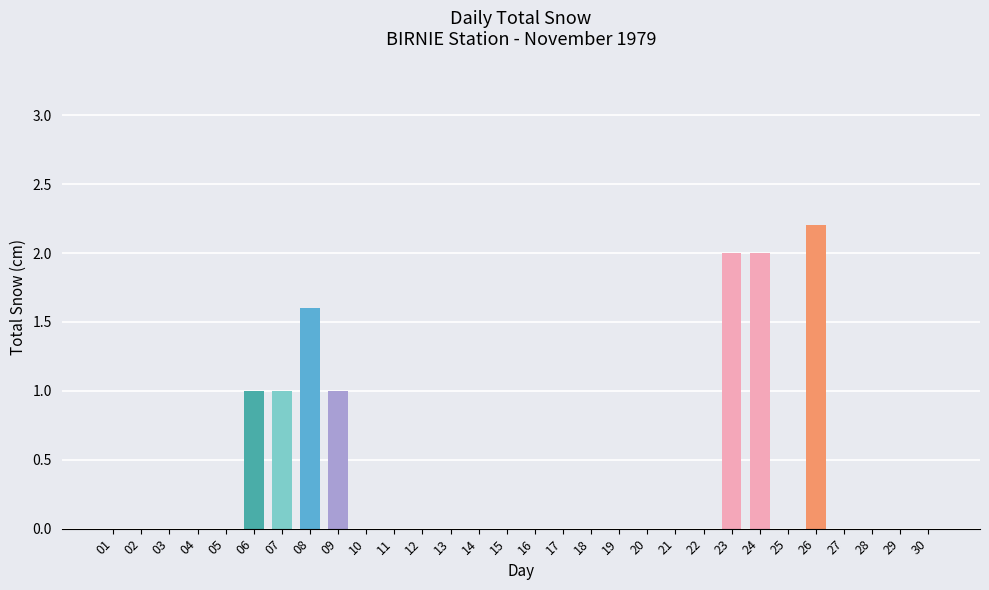

Read the value at 23.

2.0